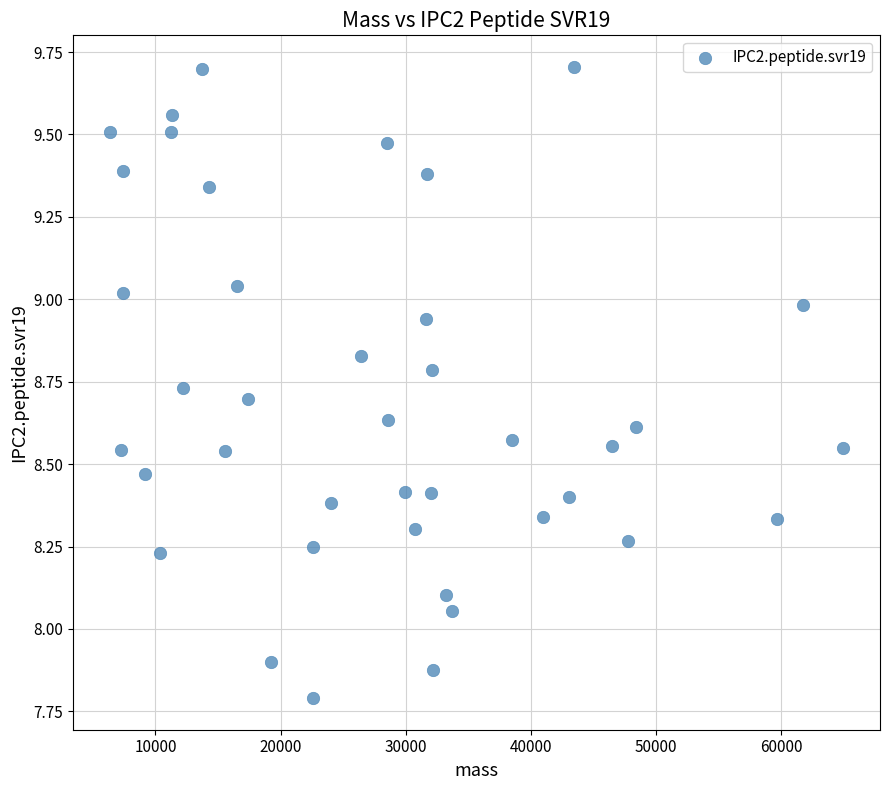

What is the range of Y values (max minus min)?

1.9